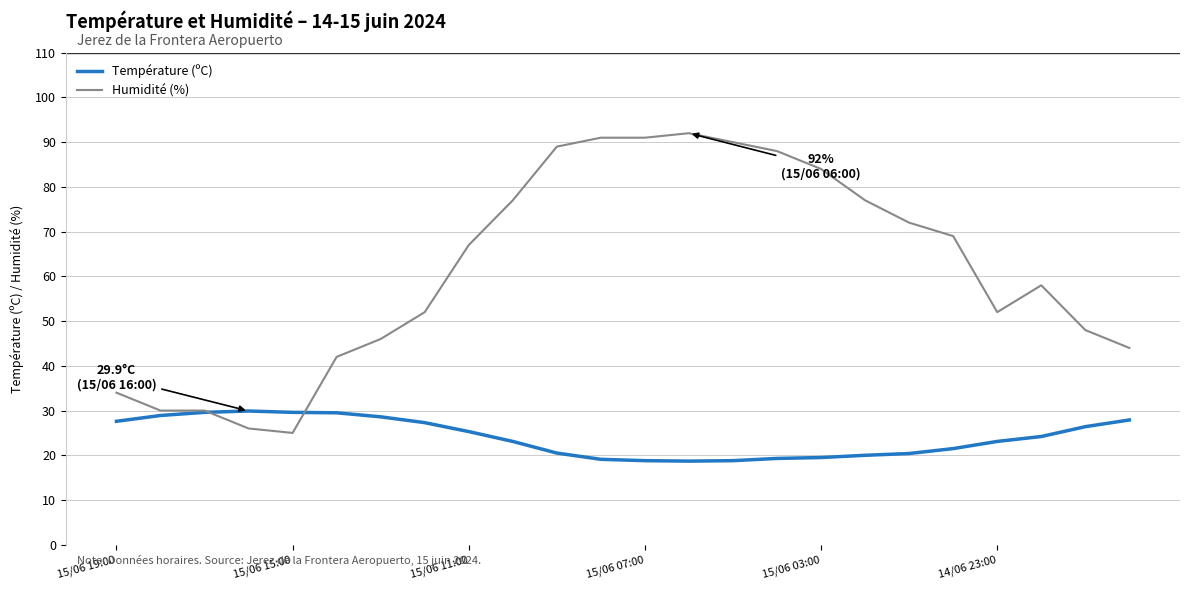

Rank the series by their average value, from highest to lowest.

Humidité (%), Température (ºC)